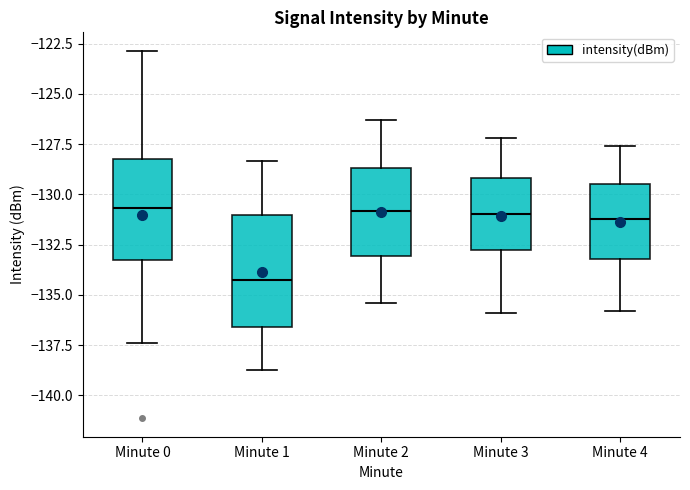

Where is the lower edge of the box for Minute 1 on the y-axis? The values are not printed on the chart, so give them approximately, as read against the axis.

-136.5